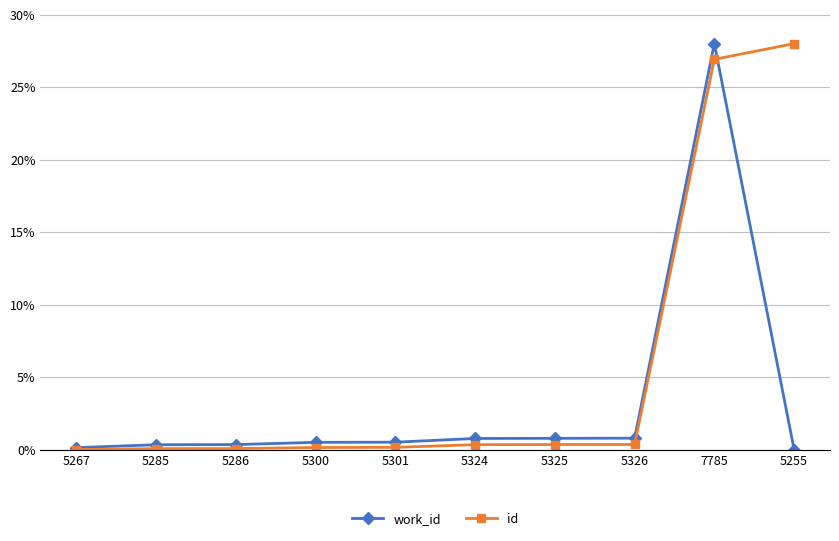

At which label is id closest to 0?

5267